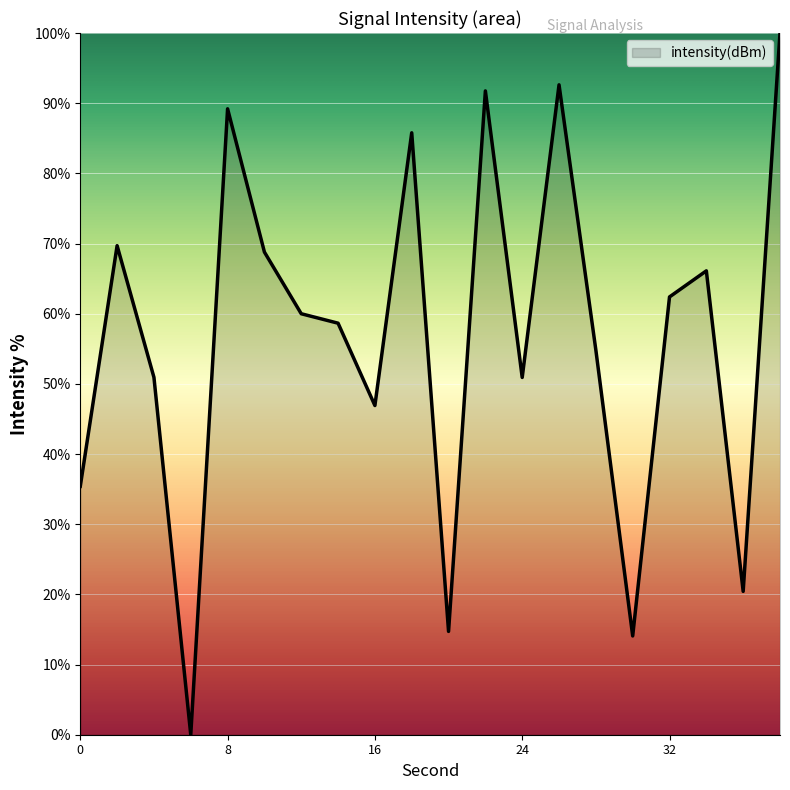

How many lines are shown in the chart?

1